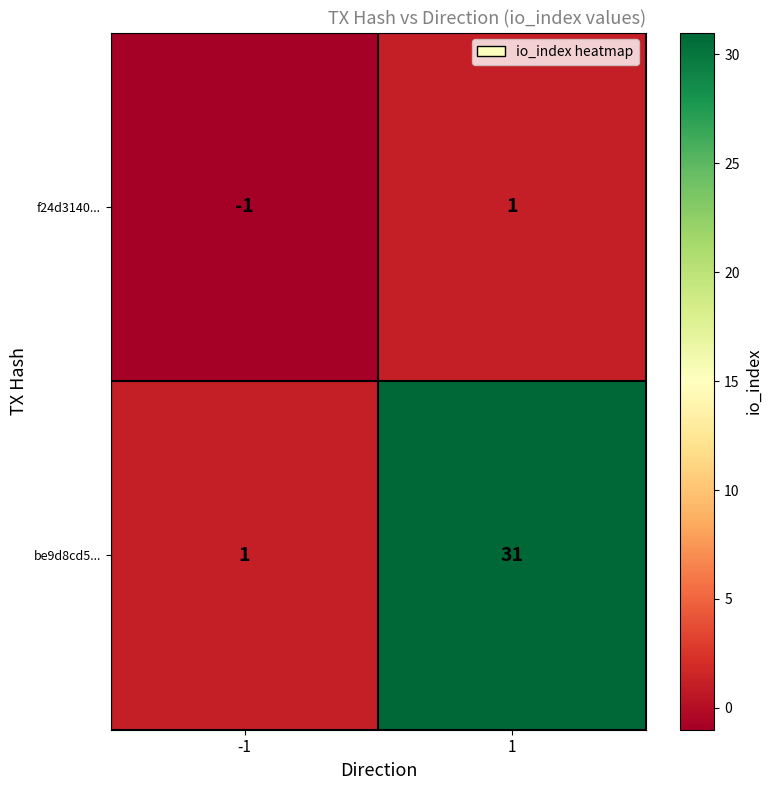

Reading left to right, transcribe all the data shown in this chart.

f24d3140...: -1	1
be9d8cd5...: 1	31